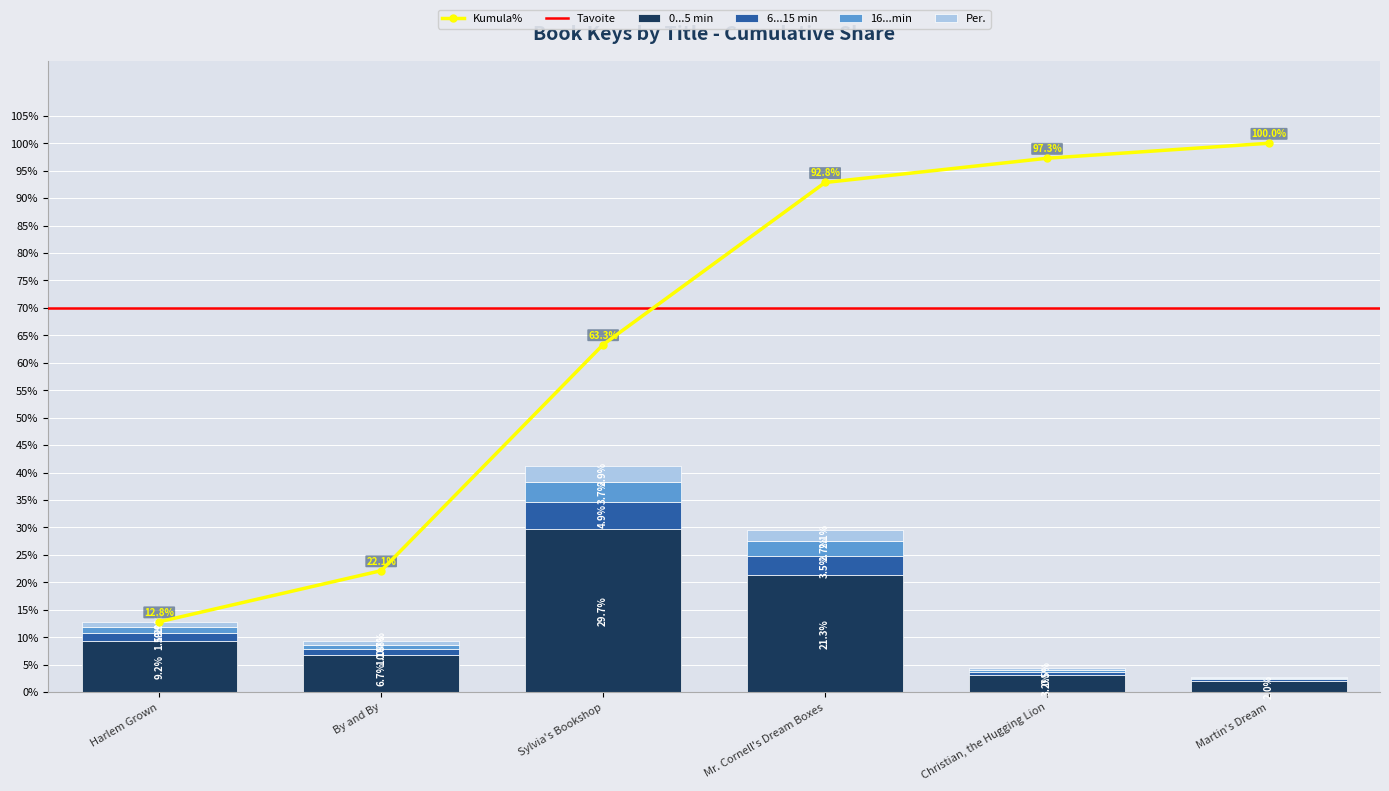

Reading left to right, what are the values for 0...5 min?

Harlem Grown=9.2	By and By=6.7	Sylvia's Bookshop=29.7	Mr. Cornell's Dream Boxes=21.3	Christian, the Hugging Lion=3.2	Martin's Dream=2.0